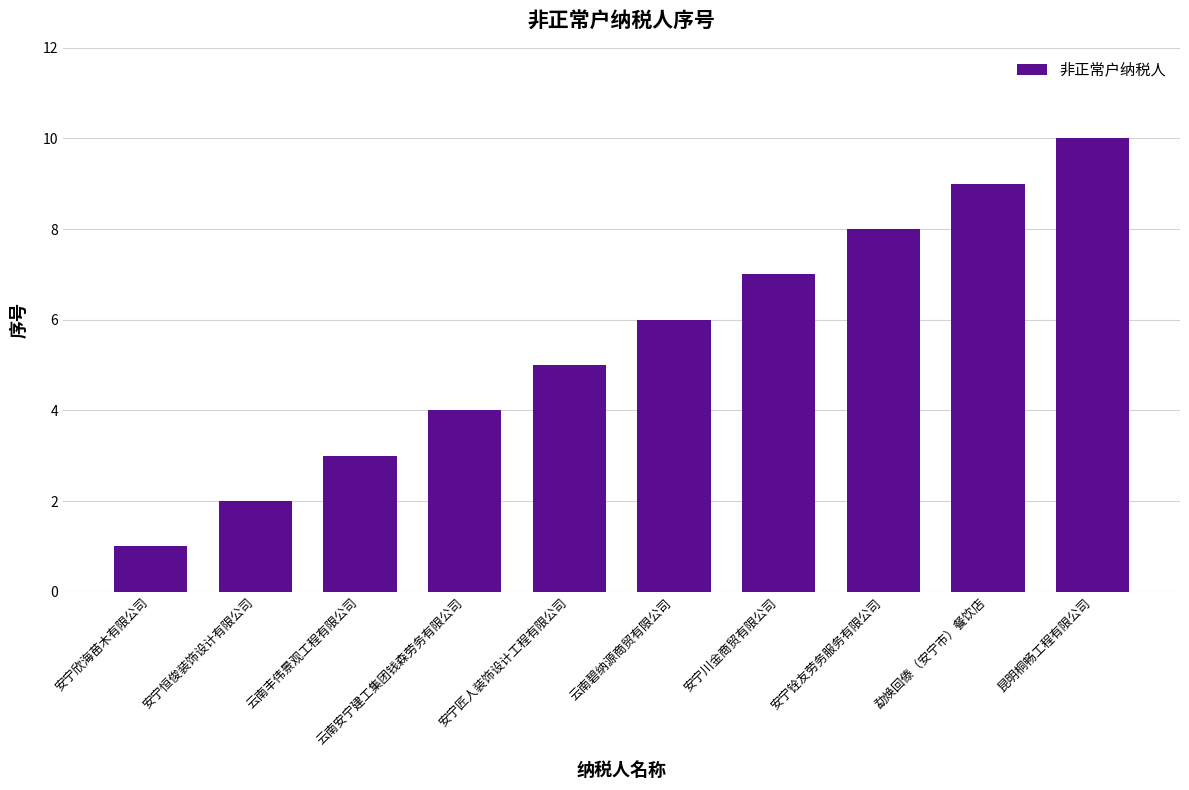

Reading right to left, extract all data points from this chart.

昆明桐畅工程有限公司=10	勐焕回傣（安宁市）餐饮店=9	安宁铨友劳务服务有限公司=8	安宁川金商贸有限公司=7	云南碧纳源商贸有限公司=6	安宁匠人装饰设计工程有限公司=5	云南安宁建工集团钱森劳务有限公司=4	云南丰伟景观工程有限公司=3	安宁恒俊装饰设计有限公司=2	安宁欣海苗木有限公司=1